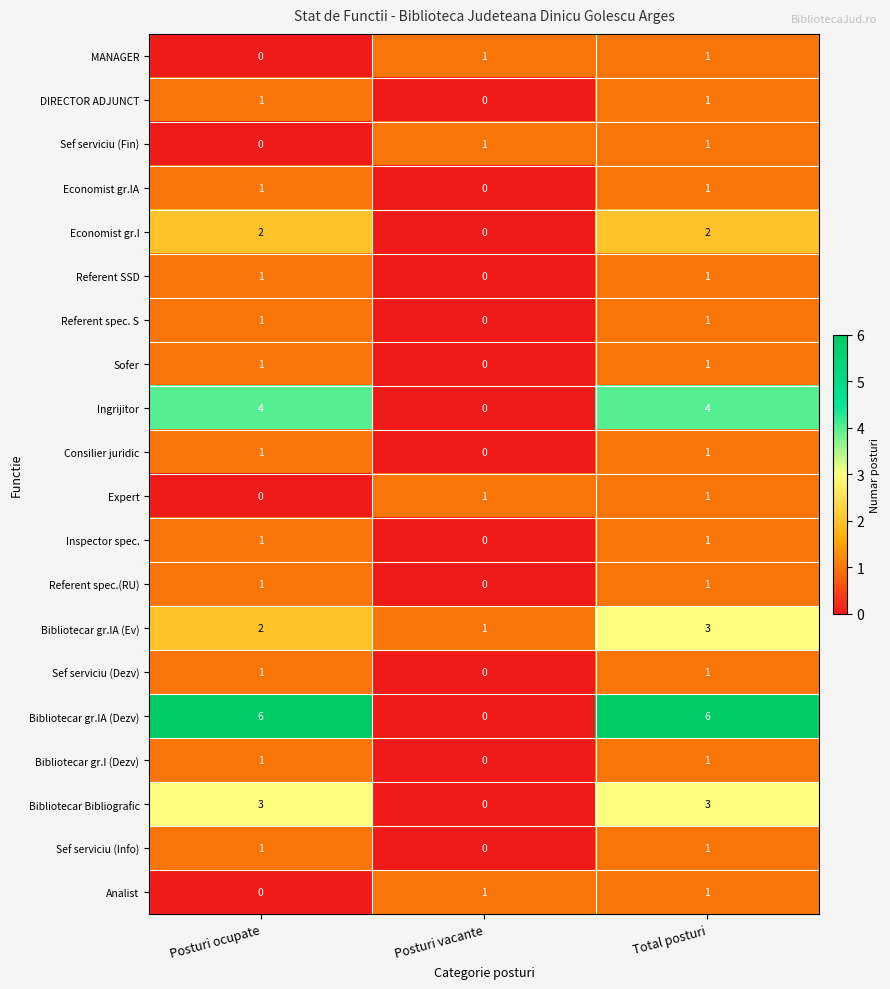

Which series has the widest spread of values?

Bibliotecar gr.IA (Dezv)